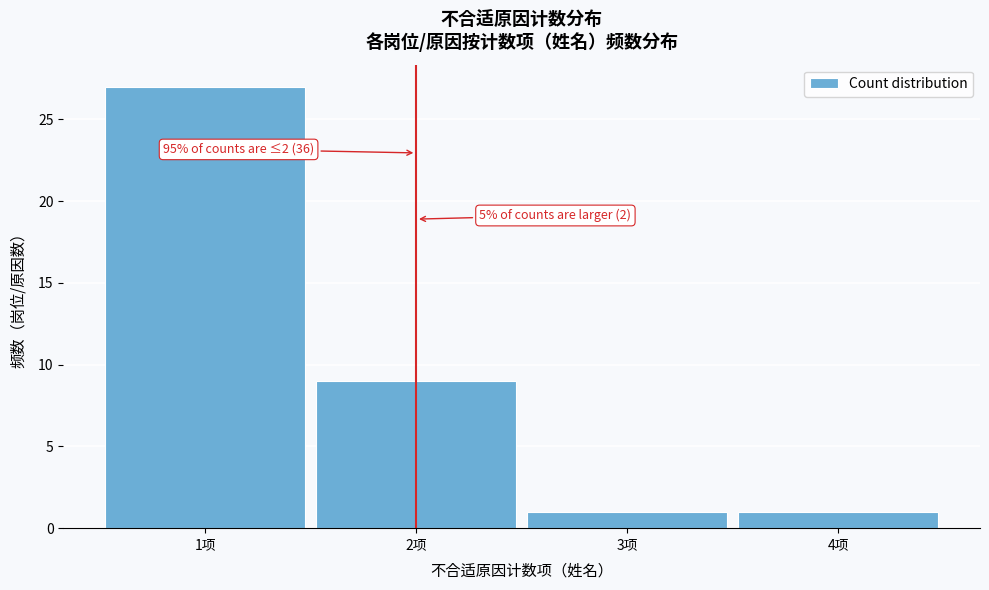

Which range on the x-axis has the tallest bar?

0.5 to 1.5